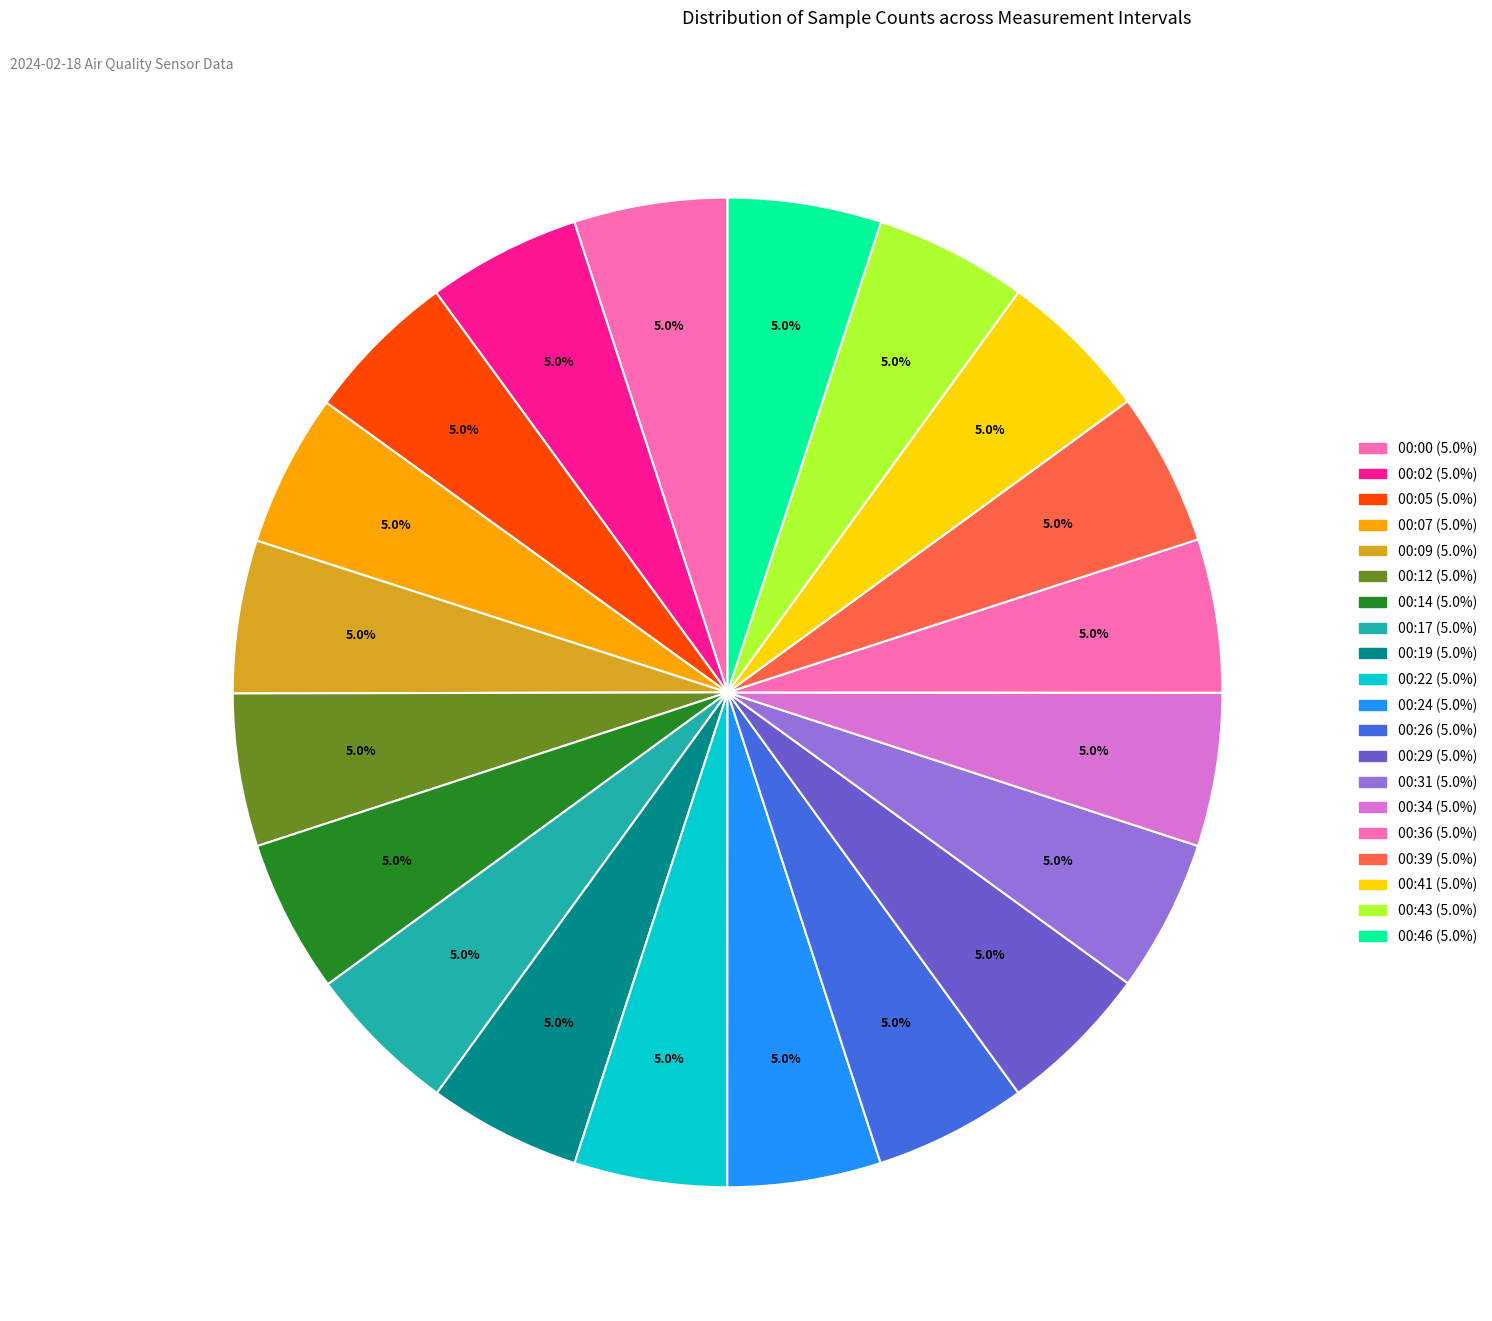

Count the number of slices in the pie.

20